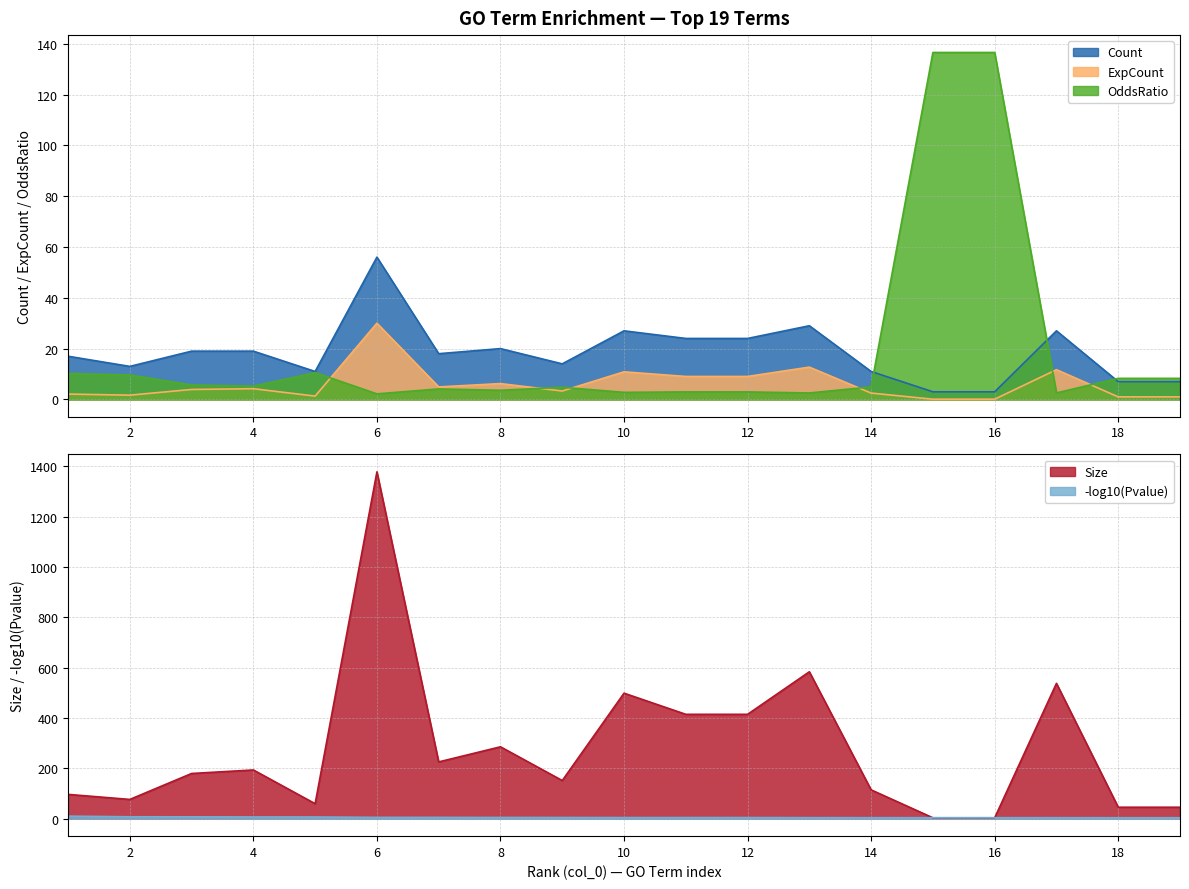

What is the maximum value shown in the chart?

1378.0